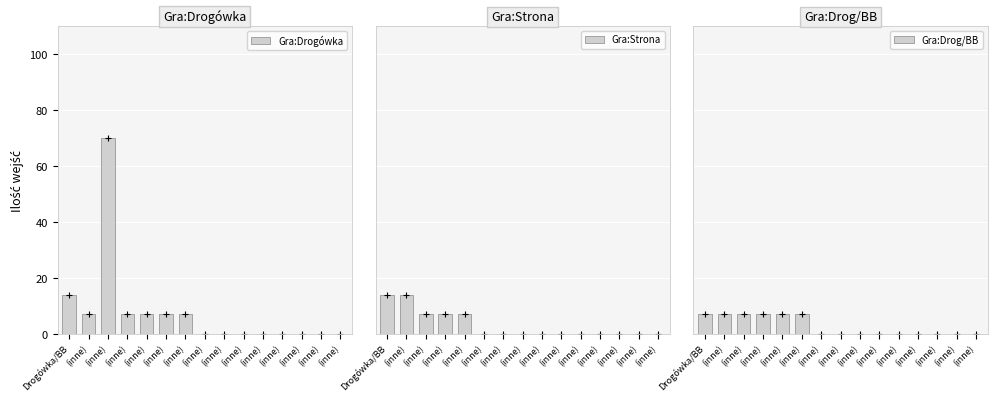

At which label does Gra:Strona reach its minimum?

(inne)